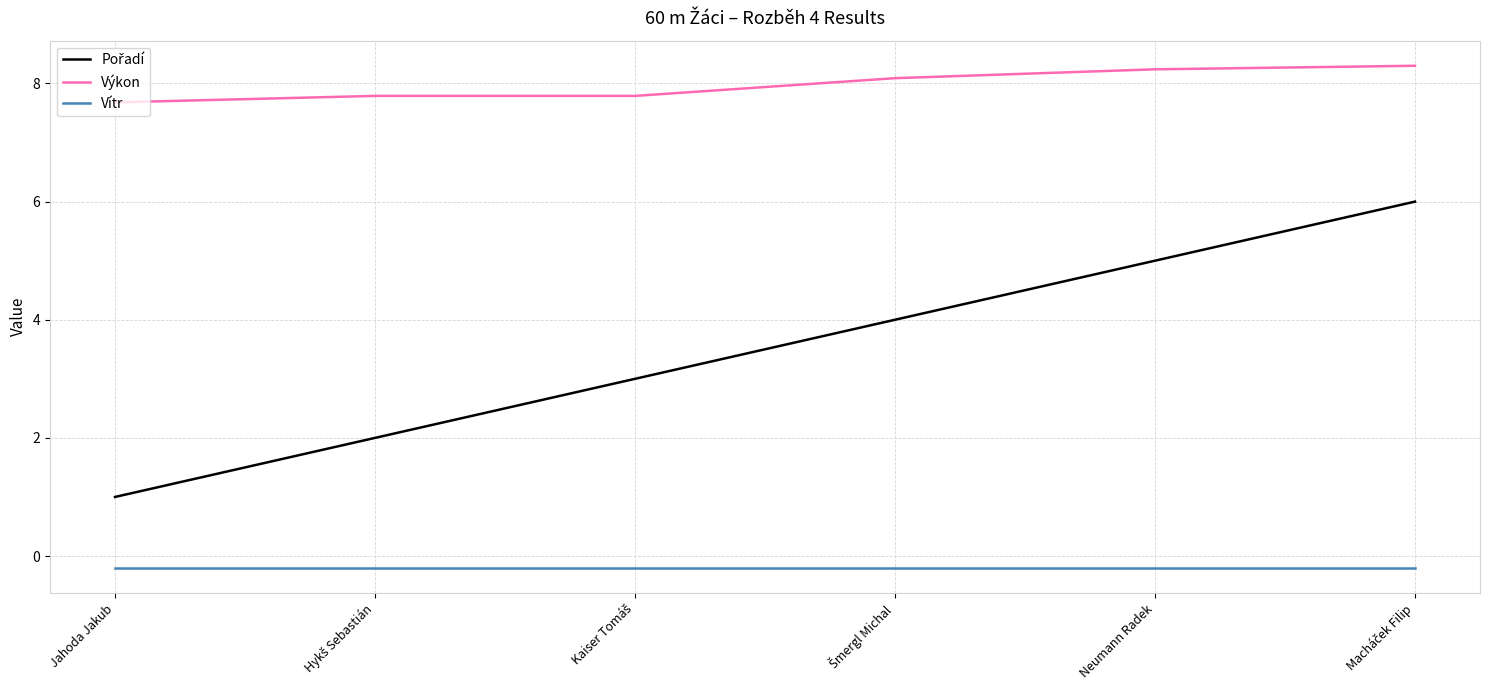

True or false: Výkon and Vítr cross at least once.

False